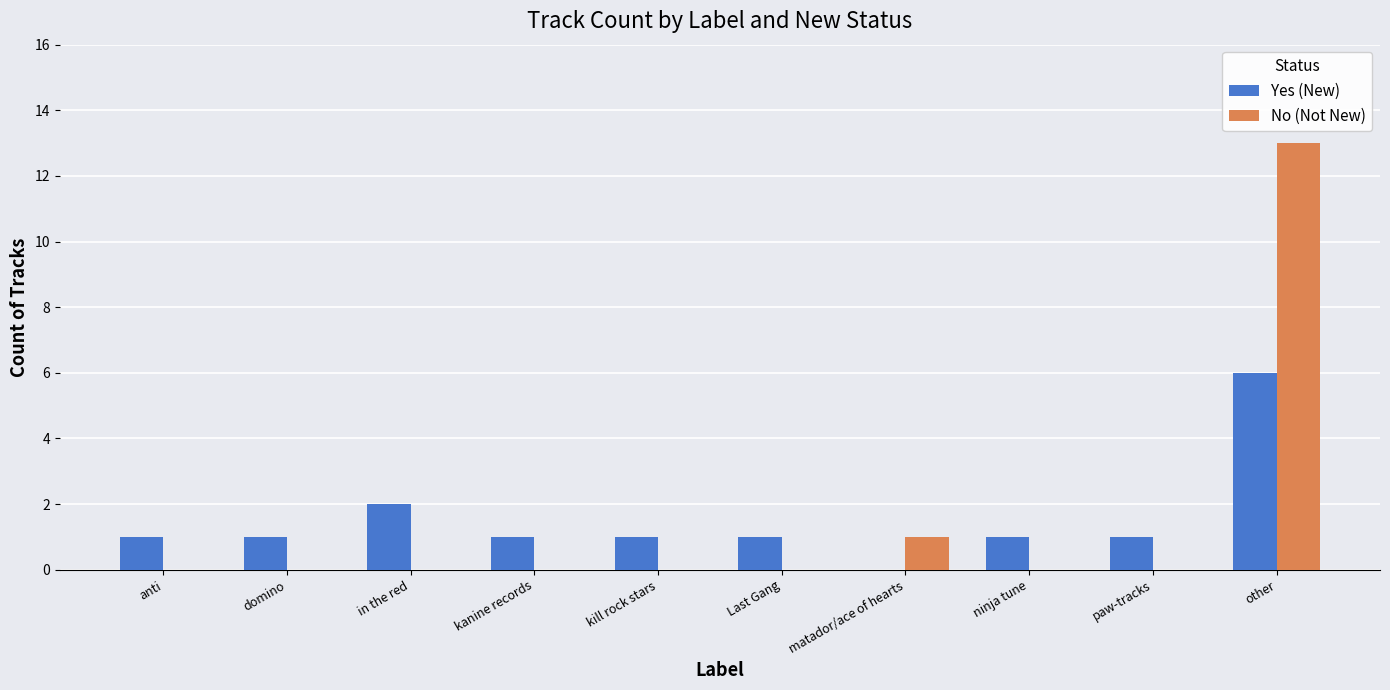

What is the maximum value shown in the chart?

13